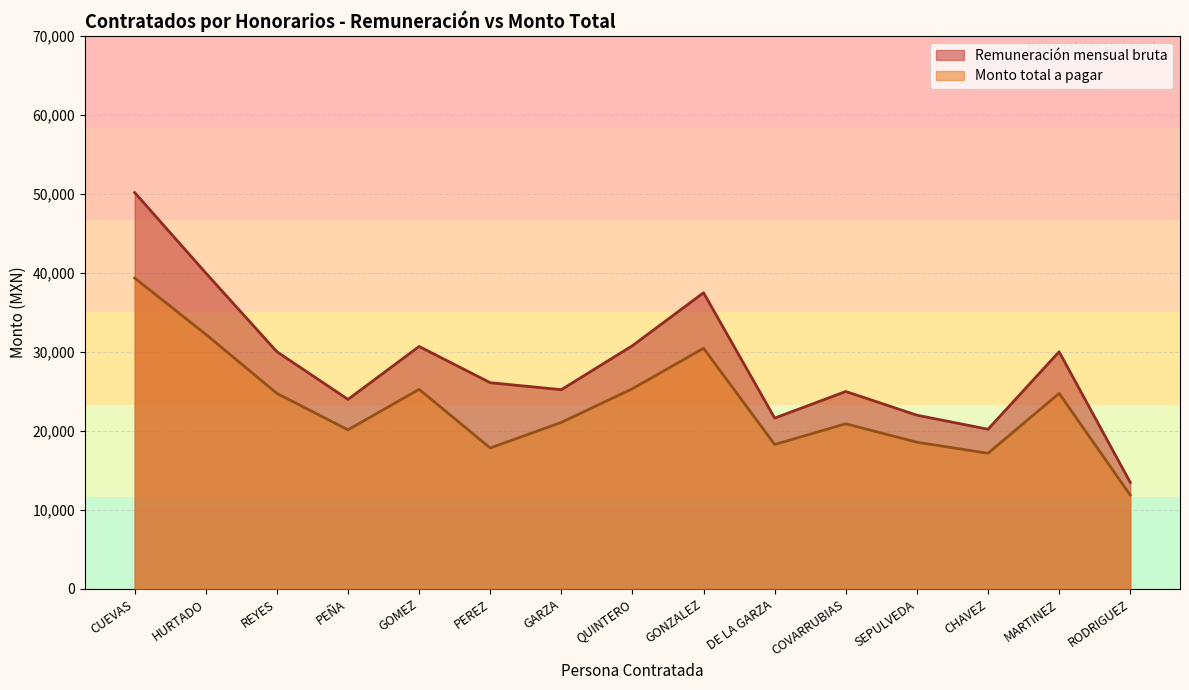

At which category does Monto total a pagar reach its first local peak?

GOMEZ